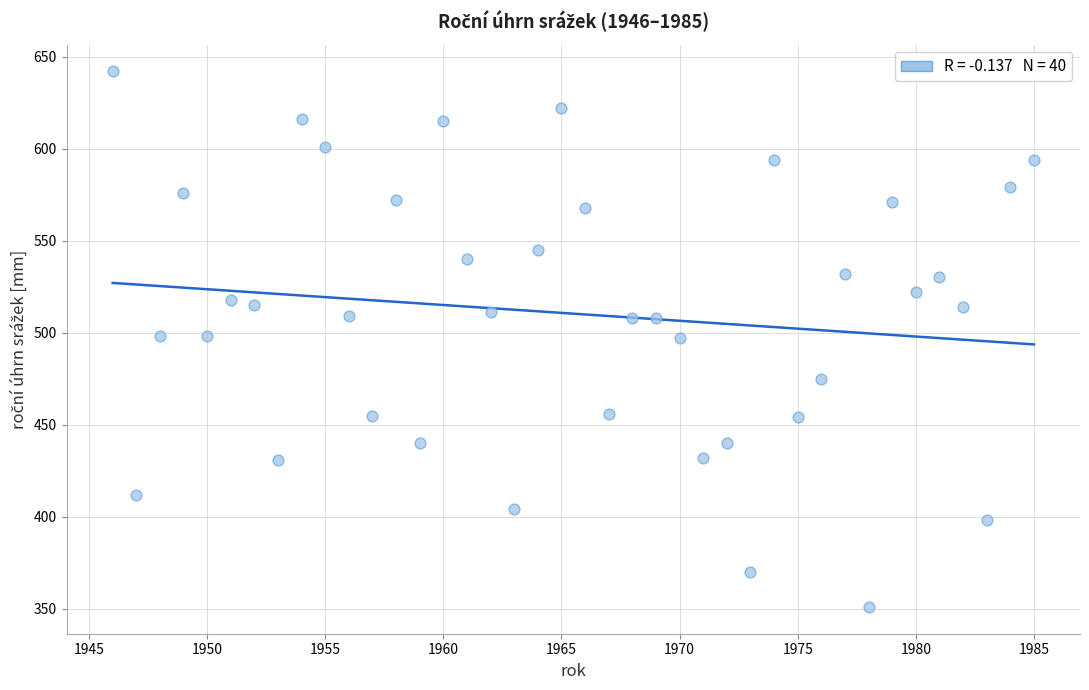

What is the range of X values (max minus min)?

39